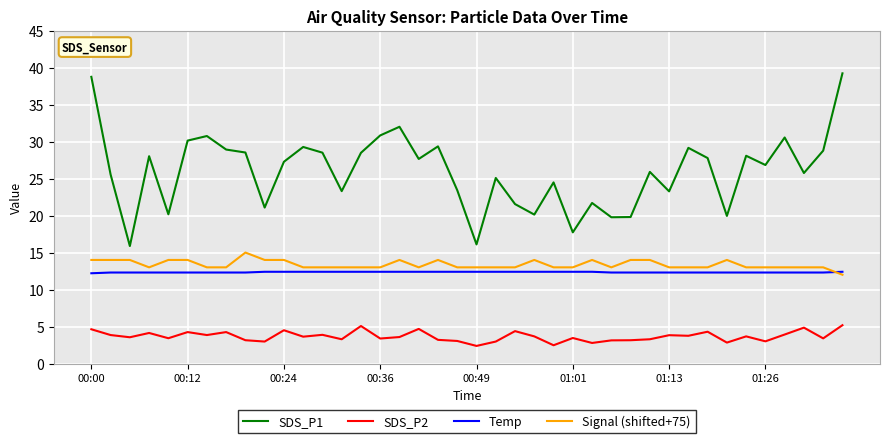

List the series in order of their peak value, lowest first.

SDS_P2, Temp, Signal (shifted+75), SDS_P1